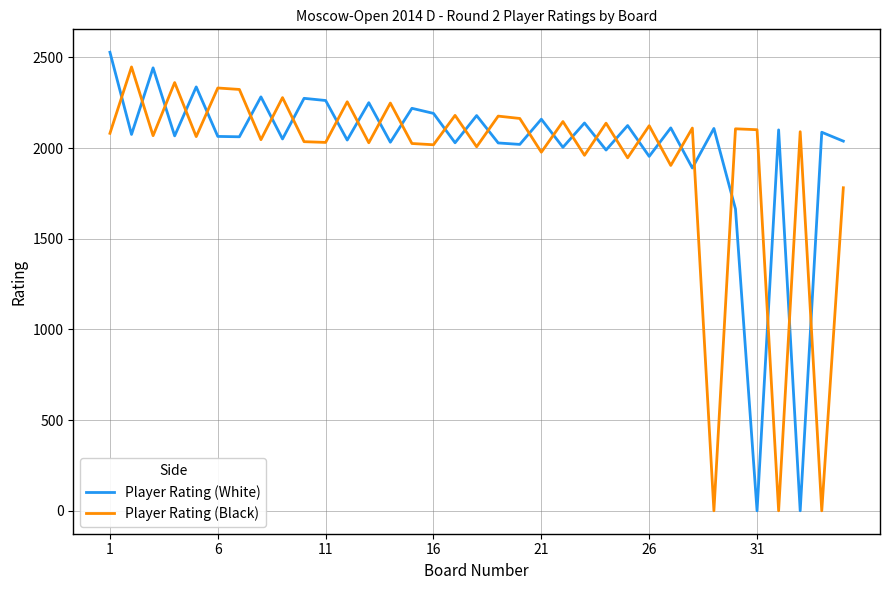

In Player Rating (Black), how many points are higher than both neighbors (excluding endpoints)?

14